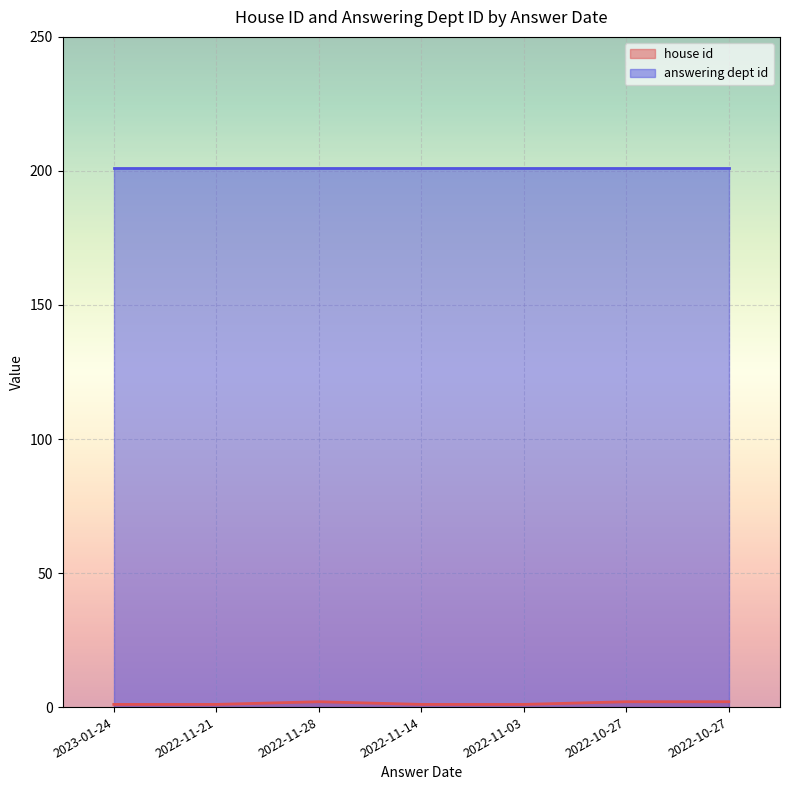

What is the label of the 7th point from the right?

2023-01-24